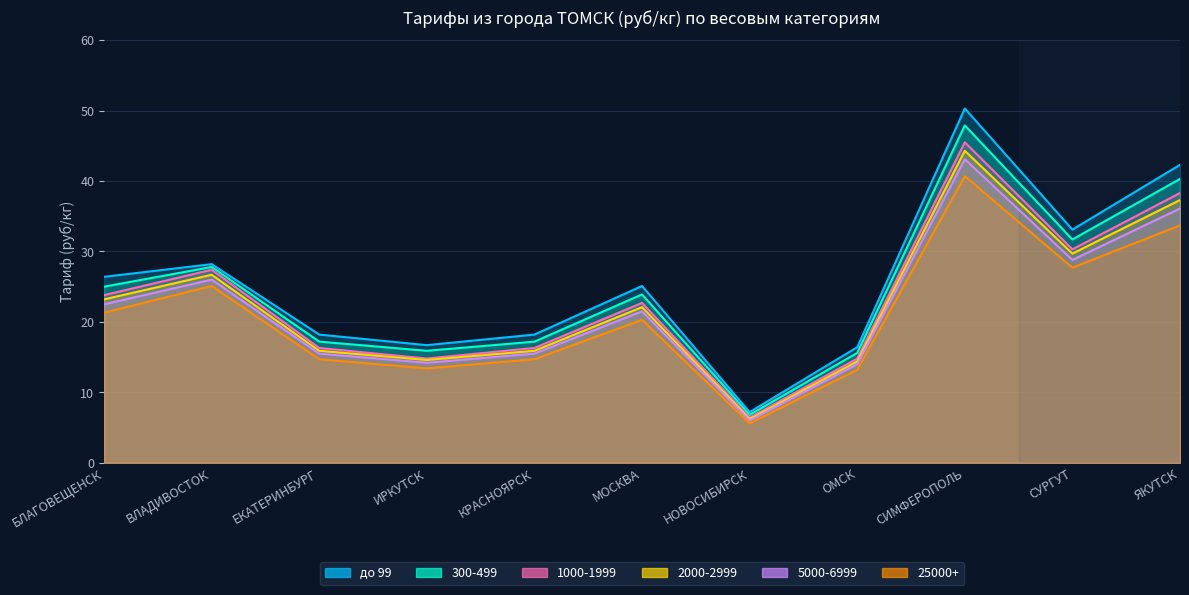

At which category does 300-499 reach its first local valley?

ИРКУТСК